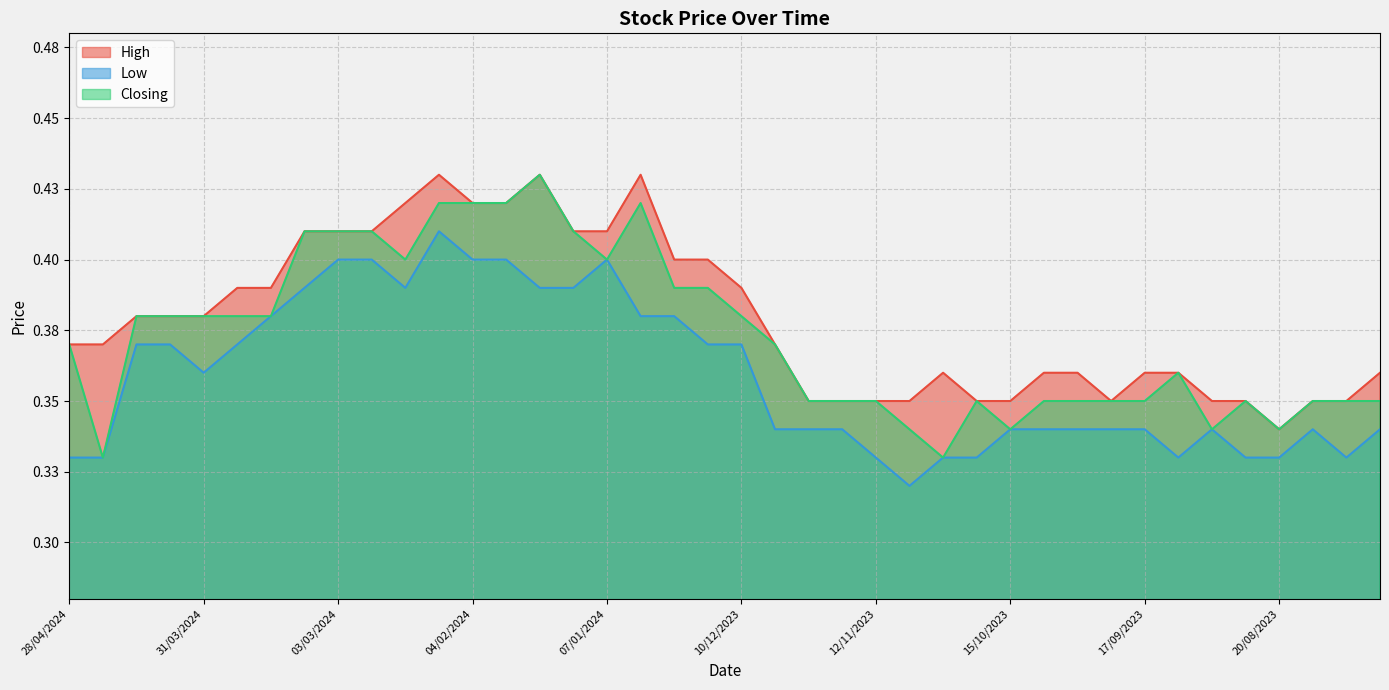

List the labels in order of Closing value, largest first.

21/01/2024, 11/02/2024, 04/02/2024, 28/01/2024, 31/12/2023, 10/03/2024, 03/03/2024, 25/02/2024, 14/01/2024, 18/02/2024, 07/01/2024, 24/12/2023, 17/12/2023, 14/04/2024, 07/04/2024, 31/03/2024, 24/03/2024, 17/03/2024, 10/12/2023, 28/04/2024, 03/12/2023, 10/09/2023, 26/11/2023, 19/11/2023, 12/11/2023, 22/10/2023, 08/10/2023, 01/10/2023, 24/09/2023, 17/09/2023, 27/08/2023, 13/08/2023, 06/08/2023, 30/07/2023, 05/11/2023, 15/10/2023, 03/09/2023, 20/08/2023, 21/04/2024, 29/10/2023